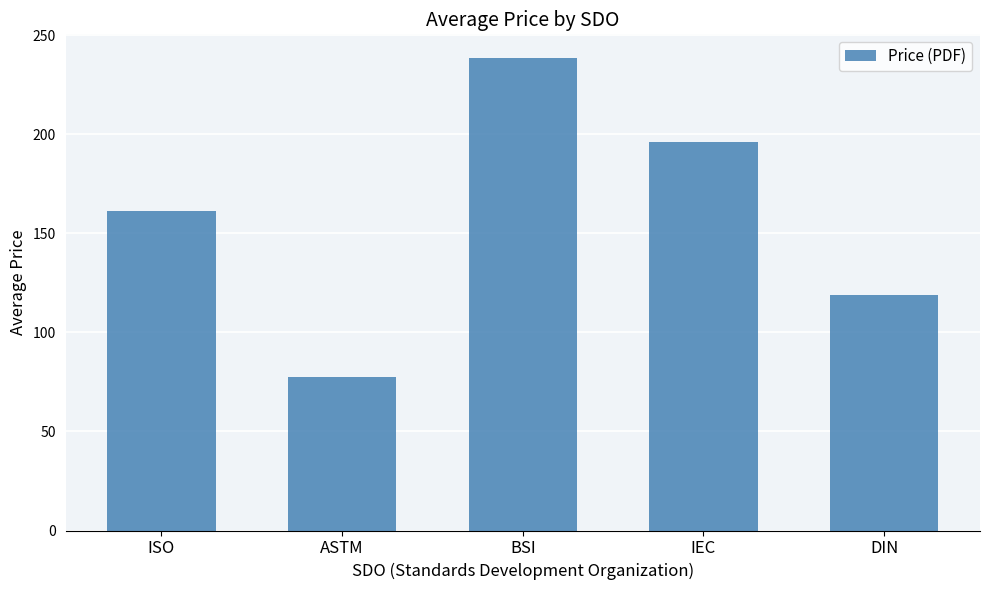

List the labels in order of value, largest first.

BSI, IEC, ISO, DIN, ASTM